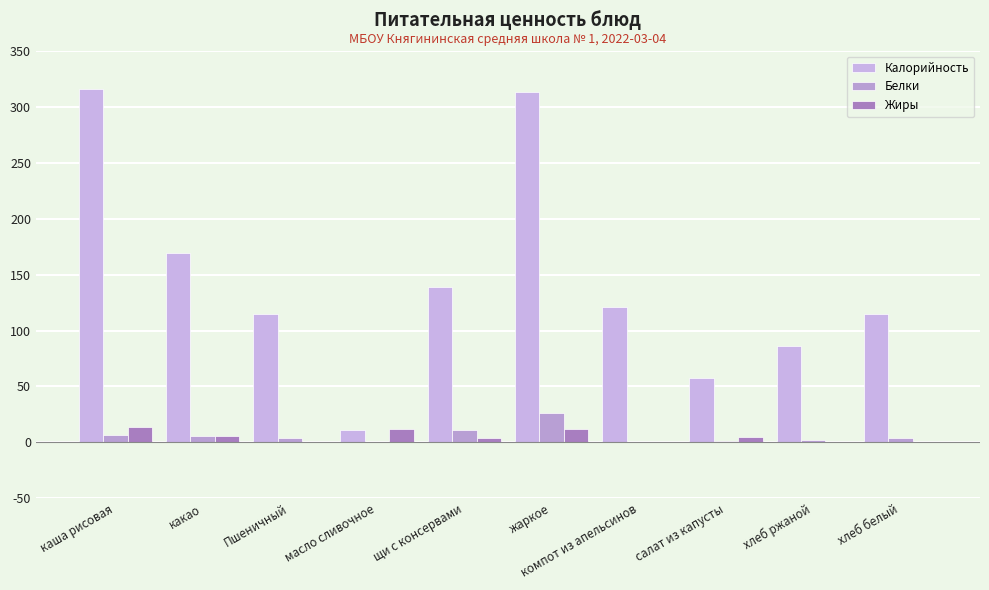

Between щи с консервами and хлеб белый, which is larger?

щи с консервами